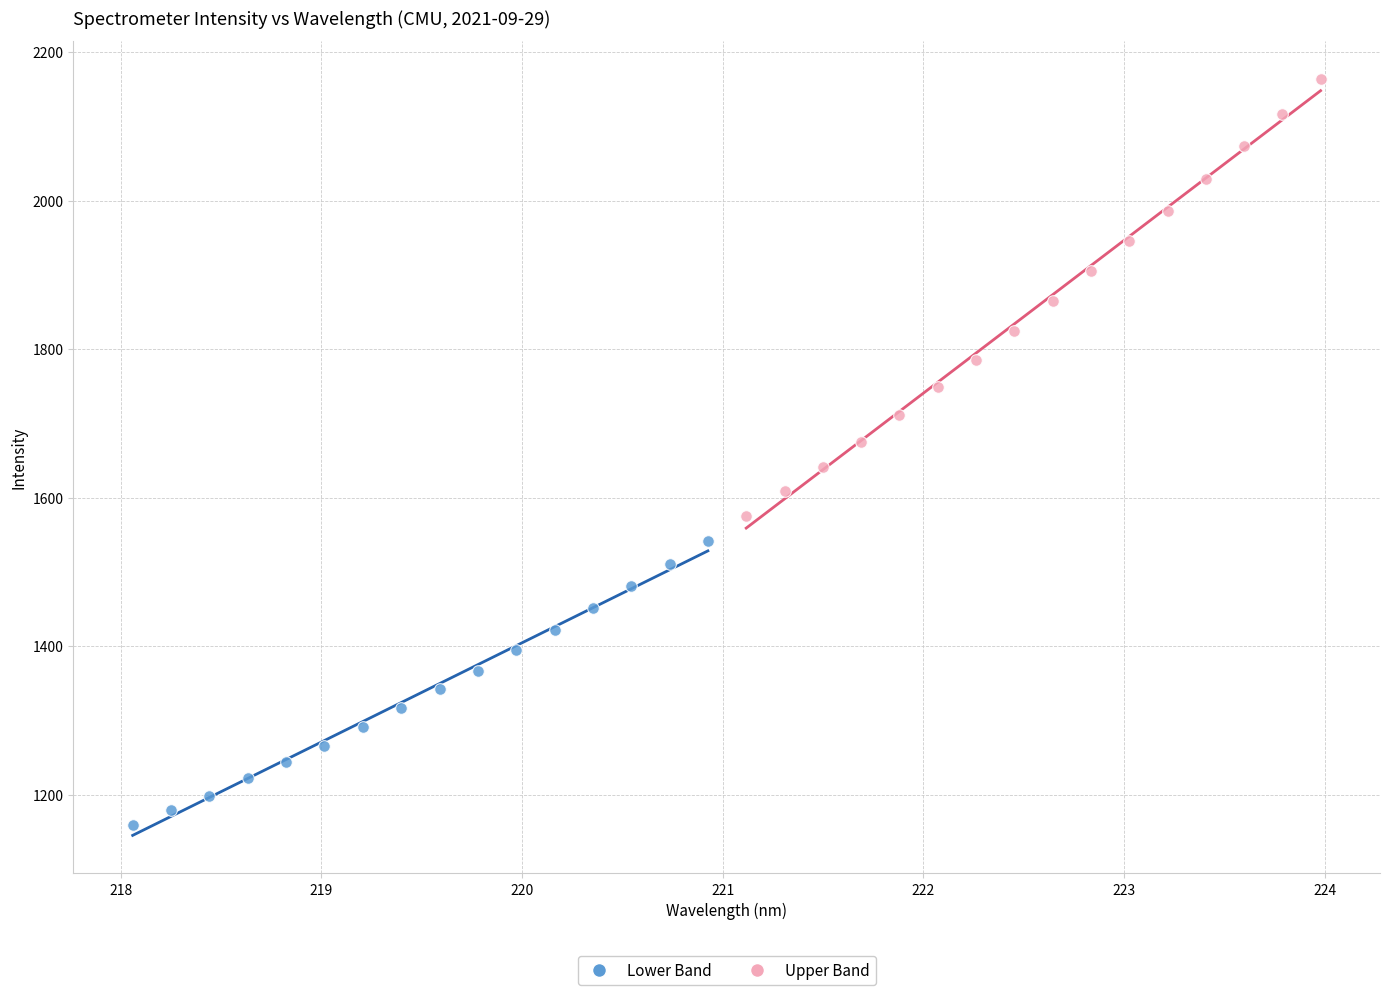

What are all the series names shown in the legend?

Lower Band, Upper Band